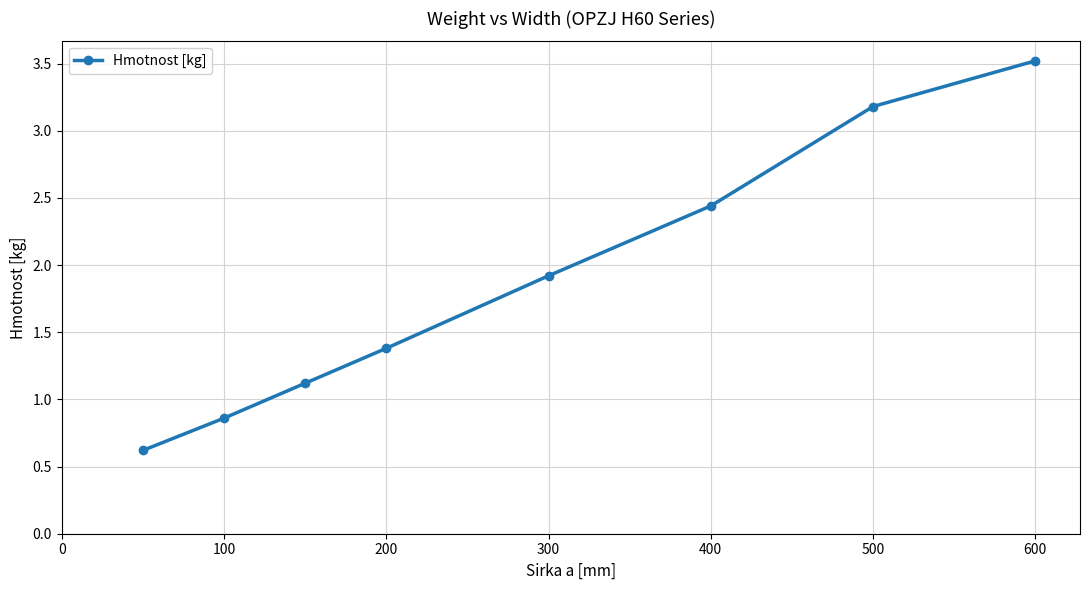

True or false: the data has more than 2 interior local peaks.

False